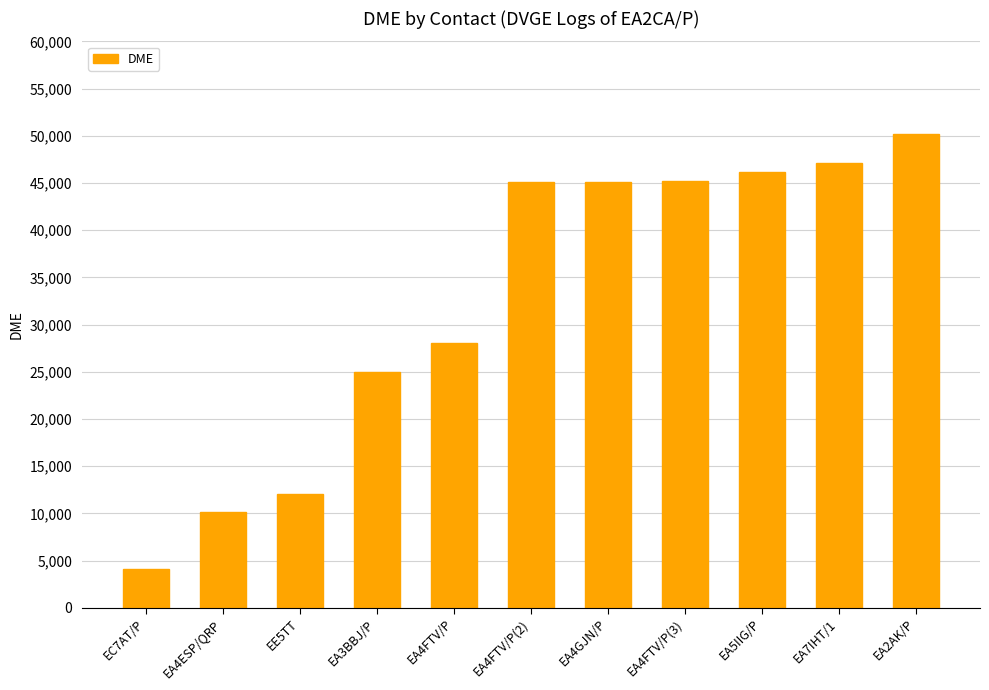

Is it true that the value at EA5IIG/P is 46194?

True